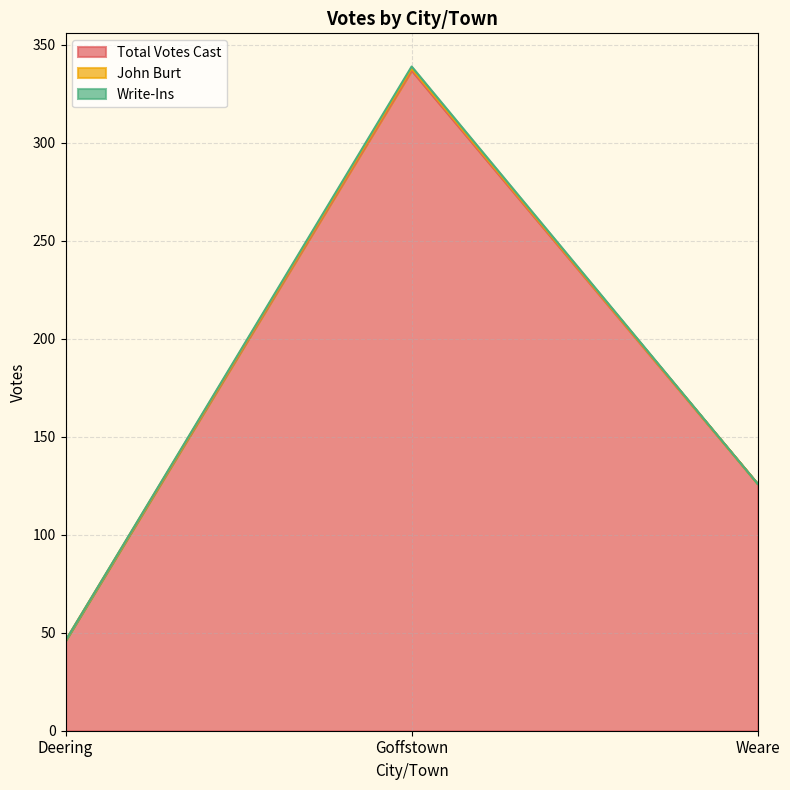

At which category is the sum across all series the highest?

Goffstown